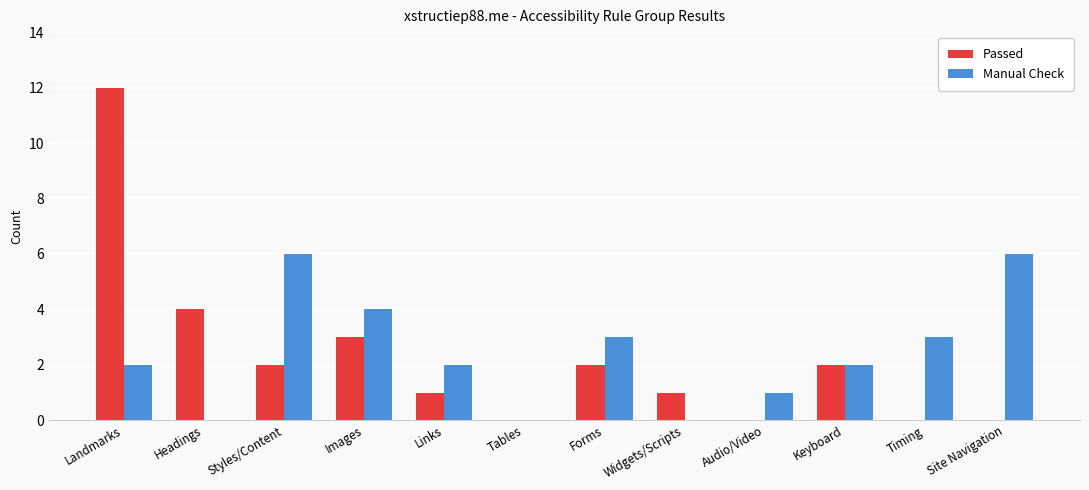

How many groups of bars are there?

12